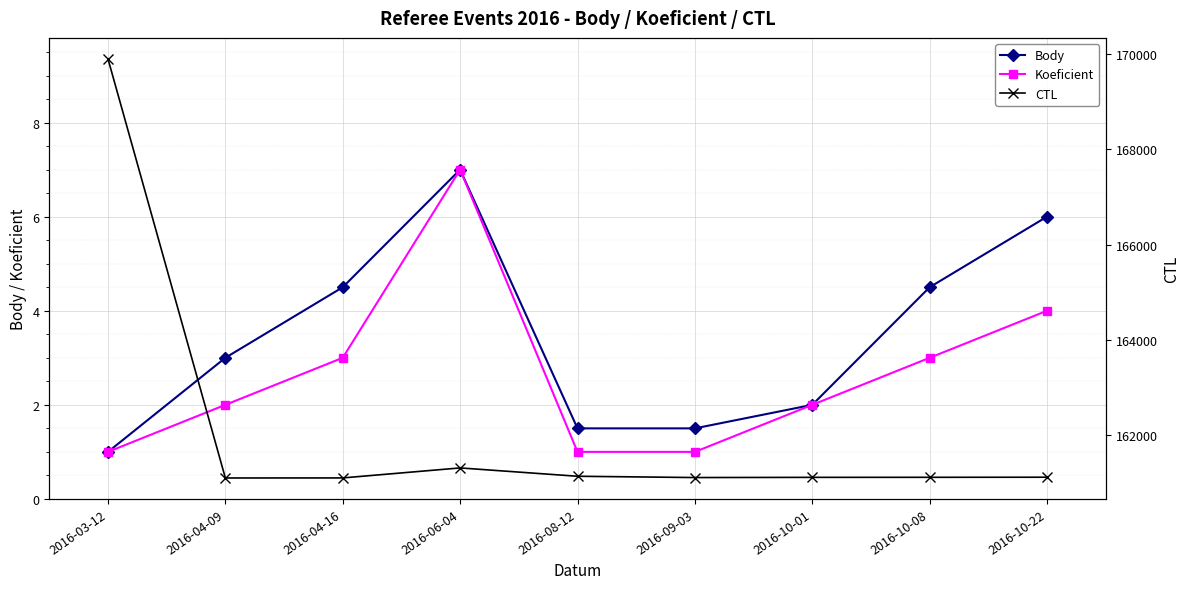

The Body series shows 2.0 at 2016-10-01. True or false?

True